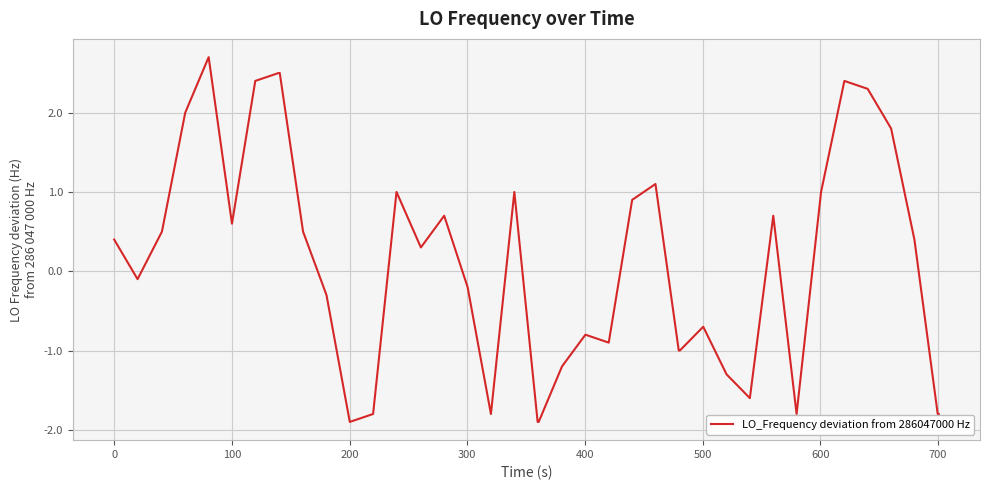

What is the difference between the maximum and minimum values?

4.6